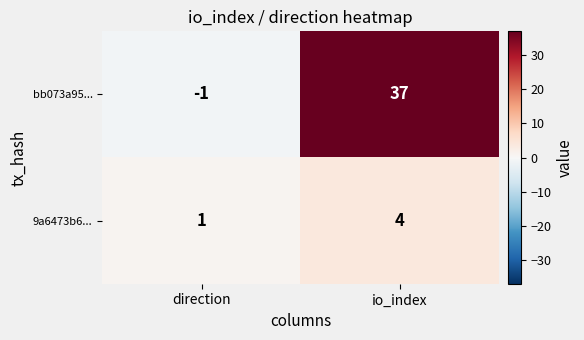

Which series has the widest spread of values?

bb073a95...